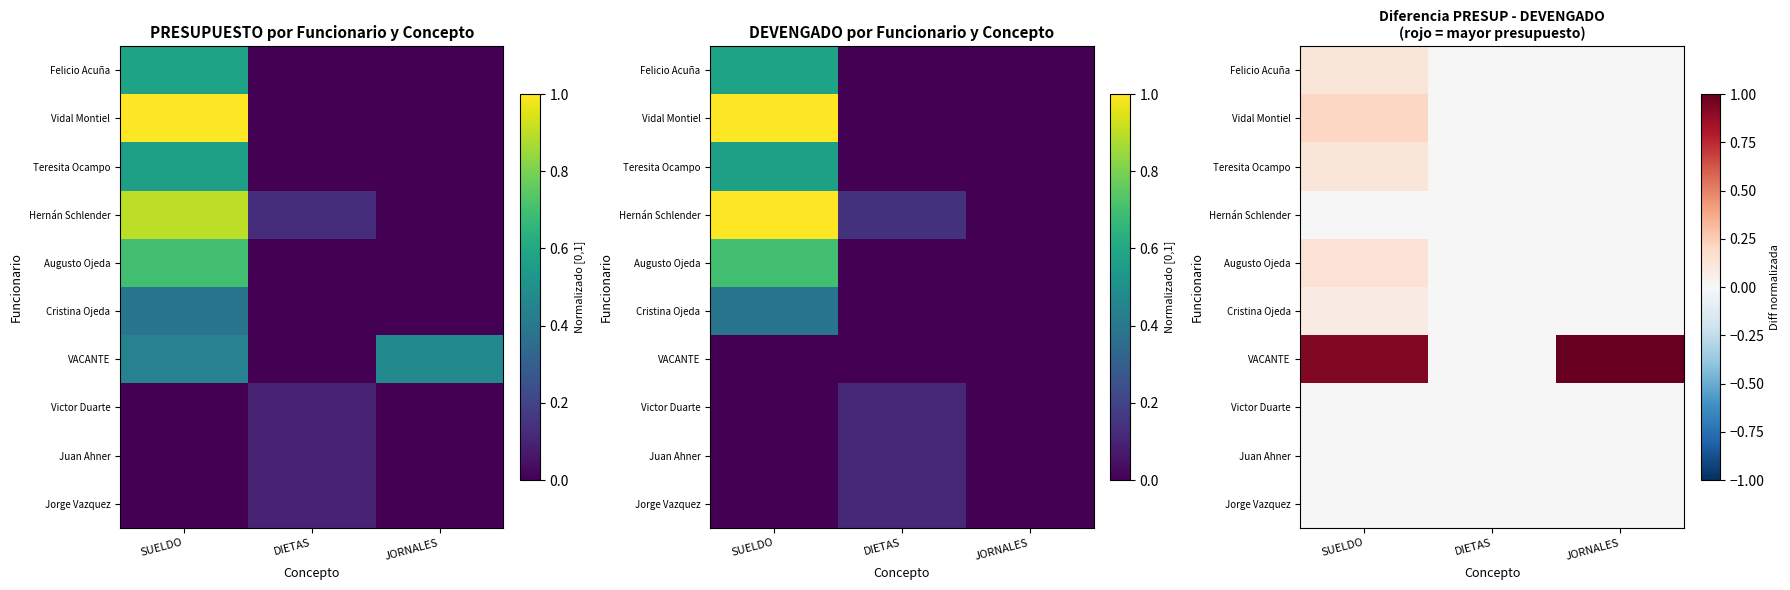

What is the spread (max minus min) of values at JORNALES?

1.0